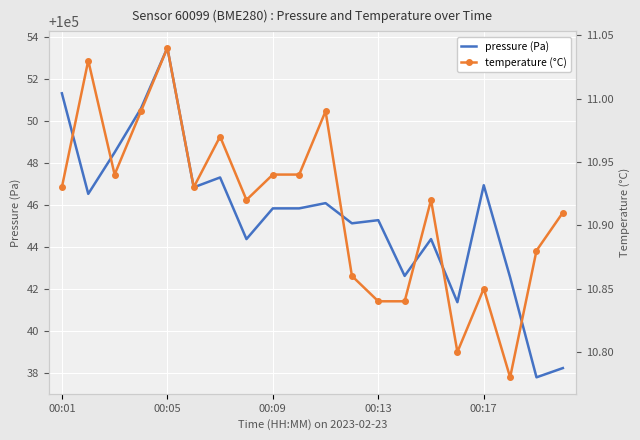

In pressure, how many points are higher than both neighbors (excluding endpoints)?

6